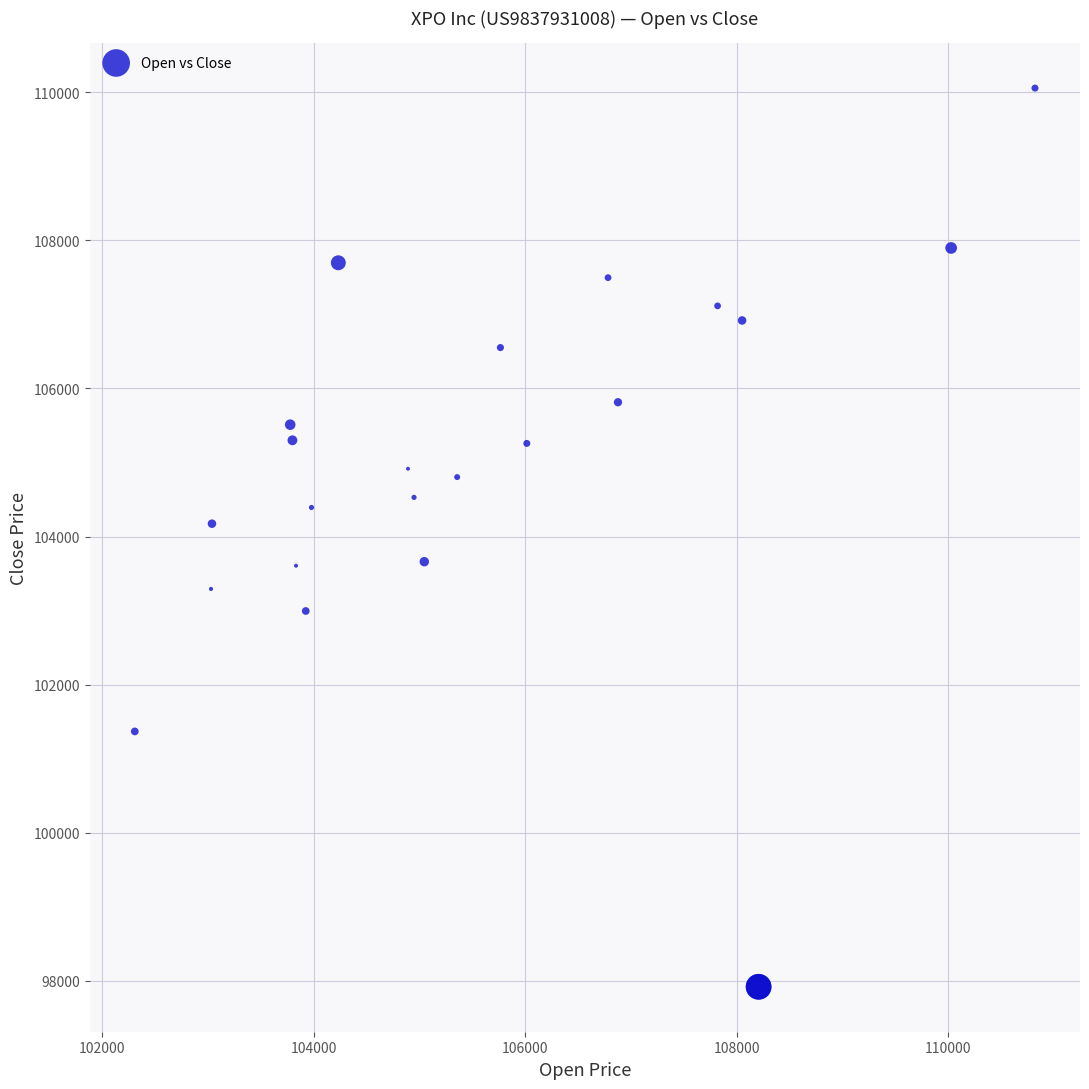

What Y value in the scatter plot is closest to 103988?

104174